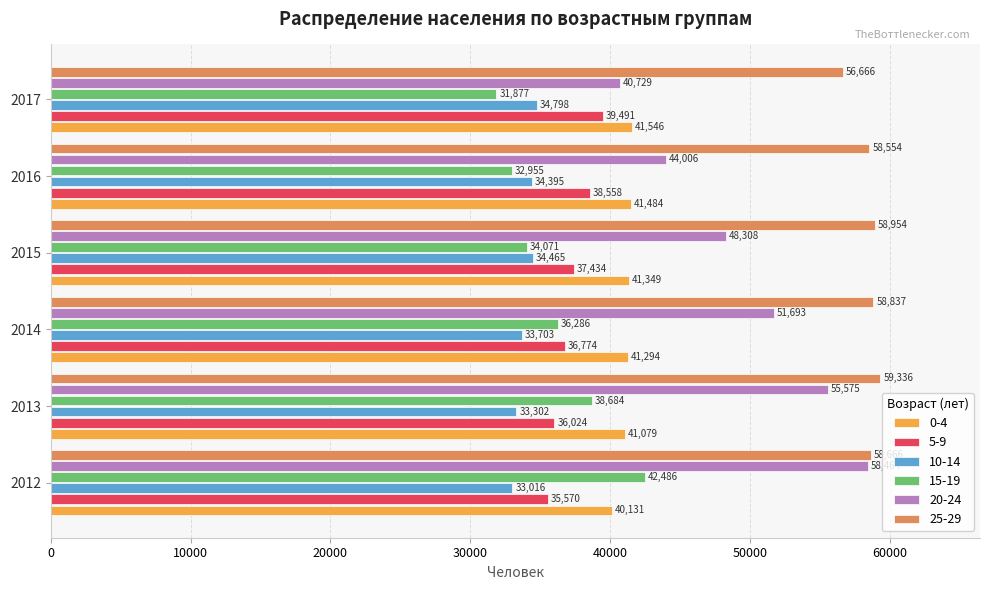

What is the spread (max minus min) of values at 2012?

25650